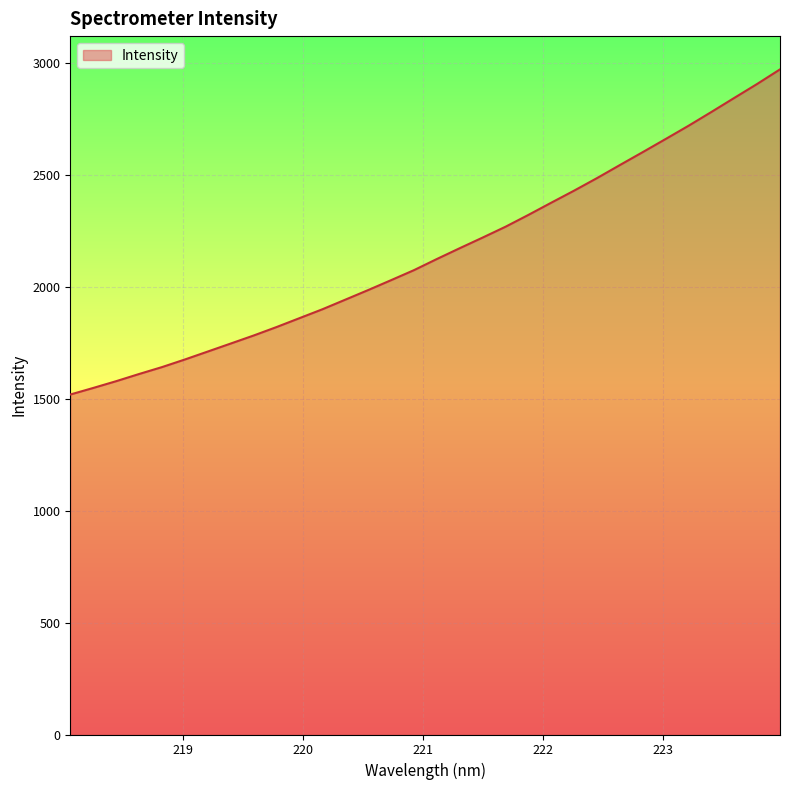

What is the greatest value displayed?

2971.1